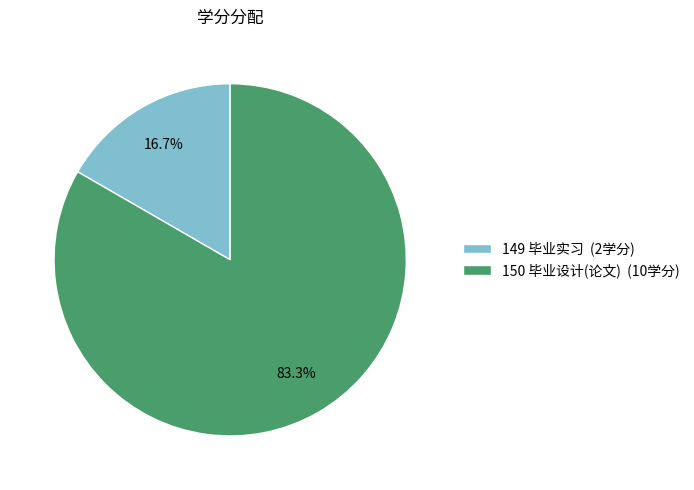

Count the number of slices in the pie.

2